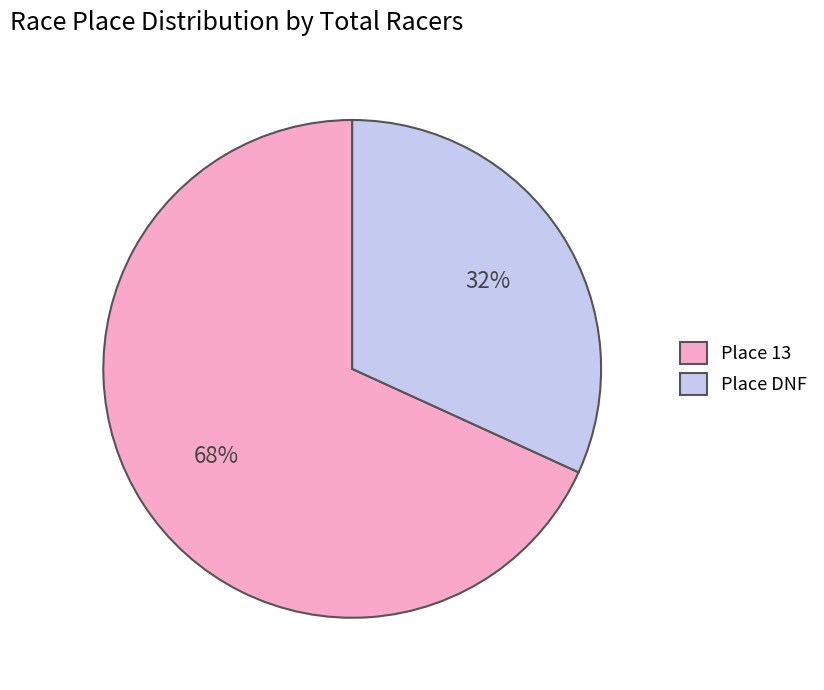

To the nearest percent, what is the average slice percentage?

50%